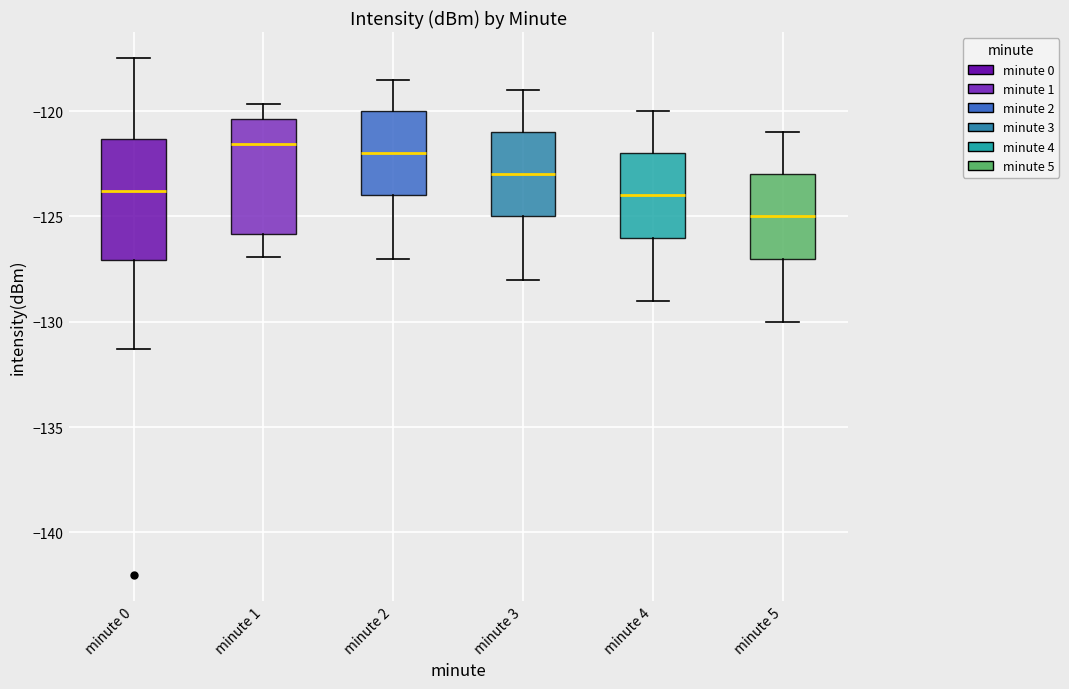

Reading left to right, read every box against the y-axis: the position of its median line, the range the box covers, and the ends of its whiskers. The values are not printed on the chart, so give them approximately, as read against the axis.

minute 0: median -124.0, box -127.0 to -121.5, whiskers -131.5 to -117.5
minute 1: median -121.5, box -126.0 to -120.5, whiskers -127.0 to -119.5
minute 2: median -122.0, box -124.0 to -120.0, whiskers -127.0 to -118.5
minute 3: median -123.0, box -125.0 to -121.0, whiskers -128.0 to -119.0
minute 4: median -124.0, box -126.0 to -122.0, whiskers -129.0 to -120.0
minute 5: median -125.0, box -127.0 to -123.0, whiskers -130.0 to -121.0